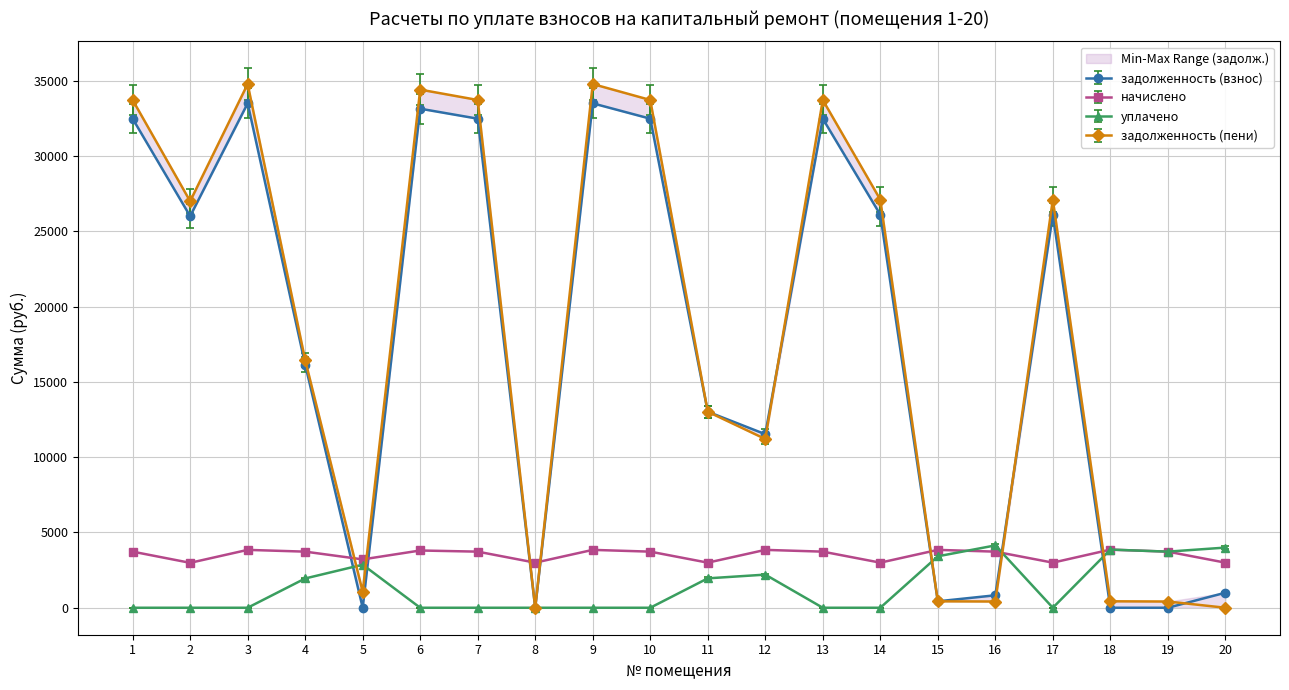

What is the value of the начислено point at the 20th from the left?

2995.2